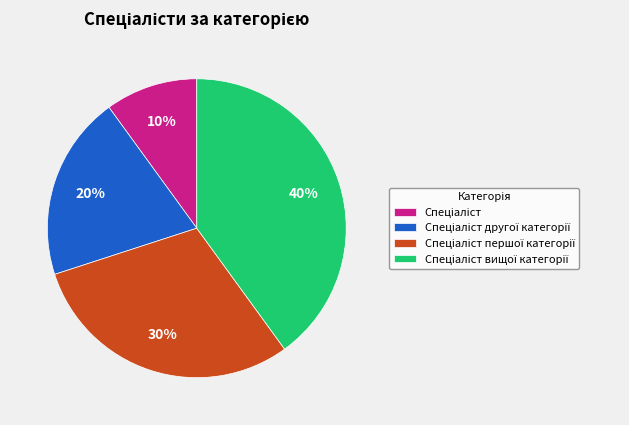

To the nearest percent, what is the average slice percentage?

25%